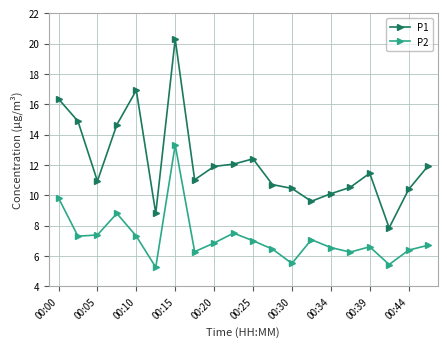

What is the maximum value for P2?

13.3